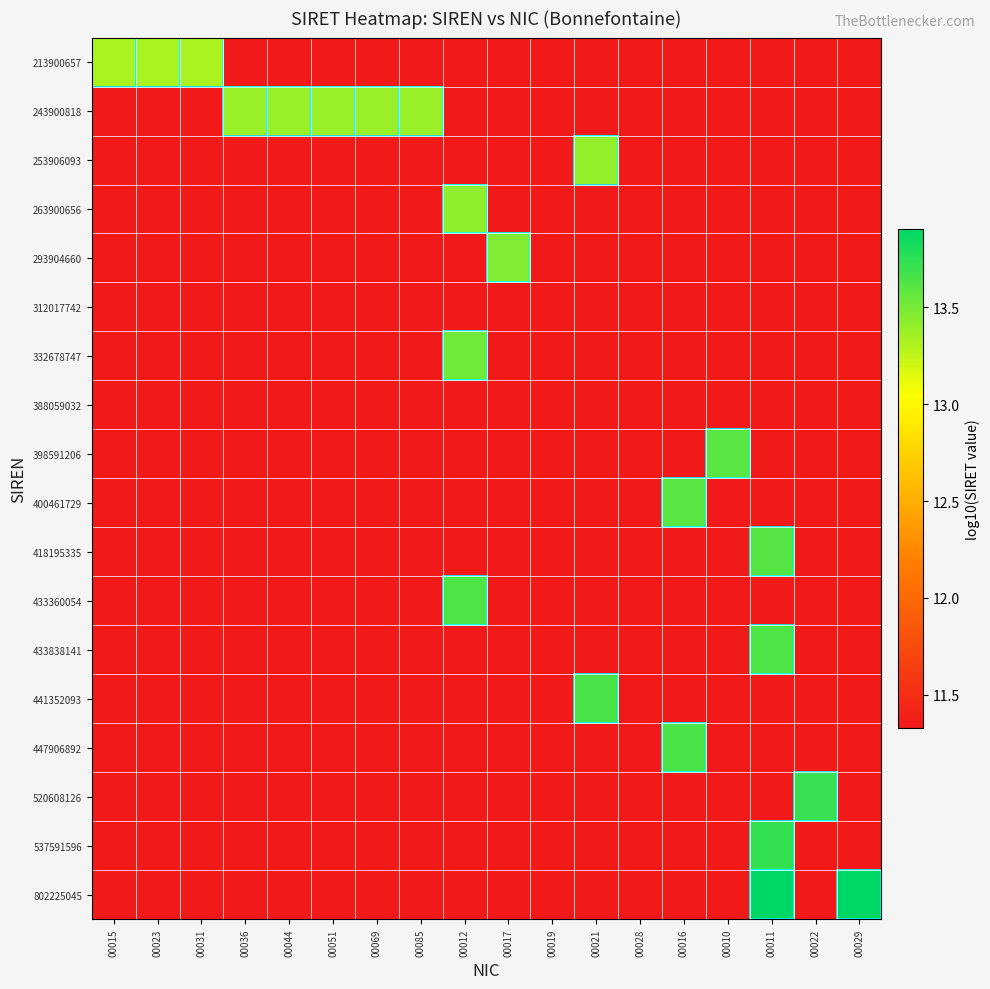

What is the total value across all series at 00028?

203.9